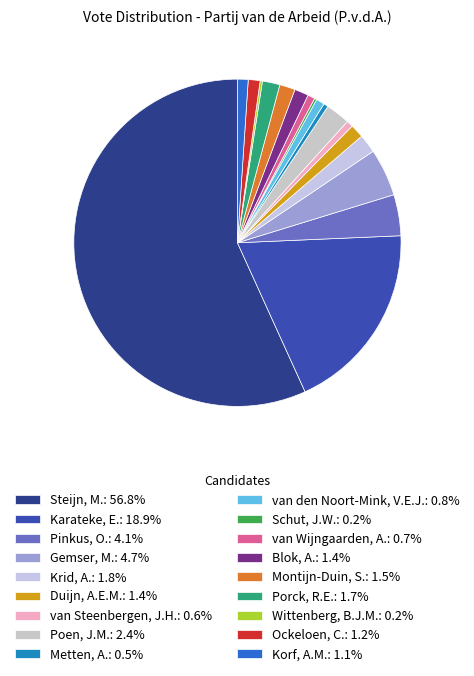

What portion of the pie excludes Krid, A.?

98.2%